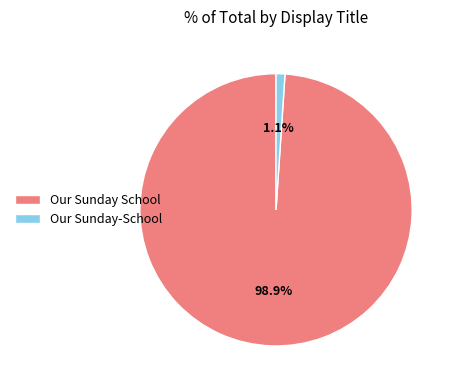

How many slices are in this pie chart?

2